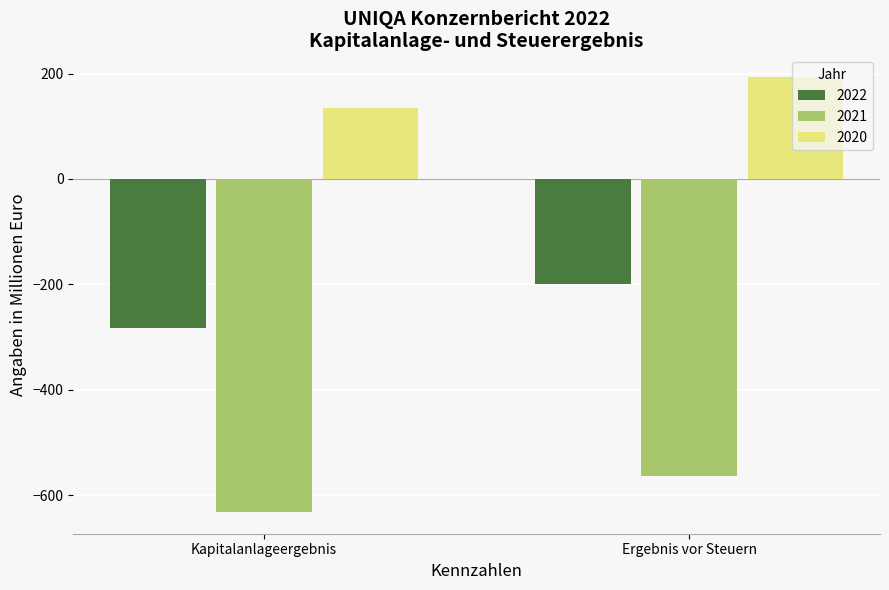

At which label does 2021 reach its minimum?

Kapitalanlageergebnis